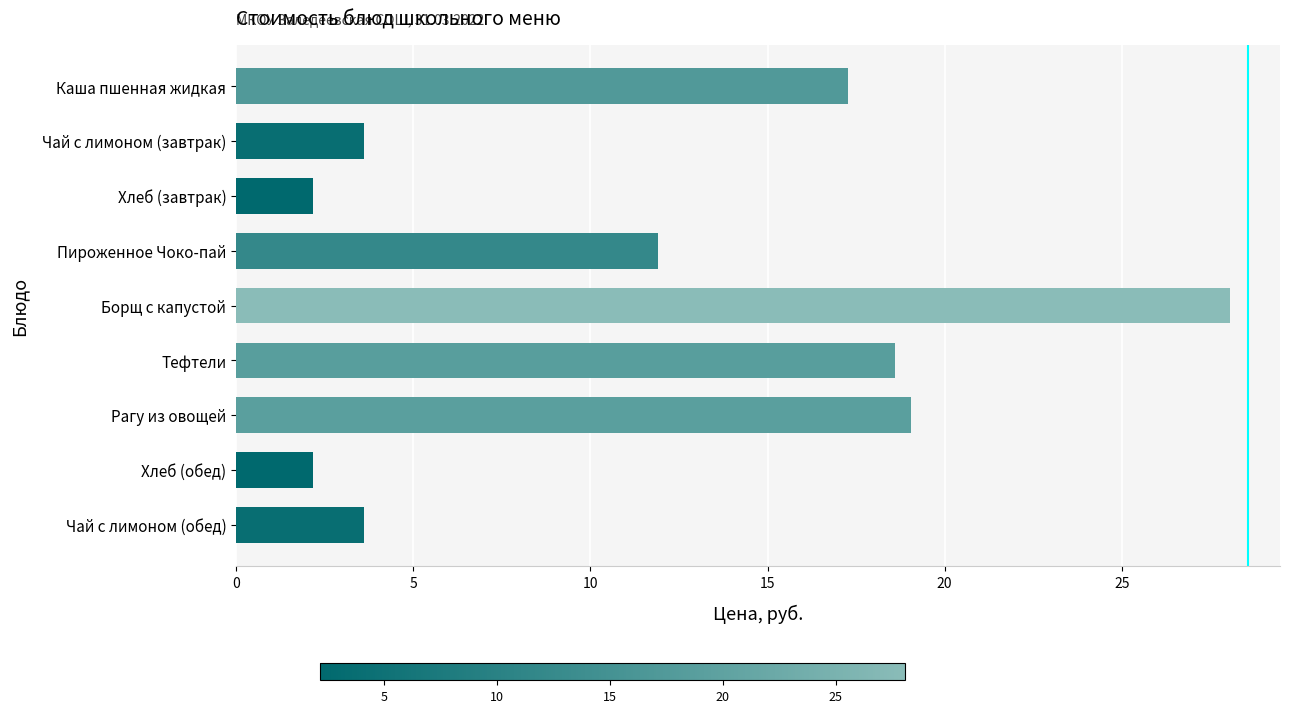

What is the value of the 9th bar from the top?

3.6